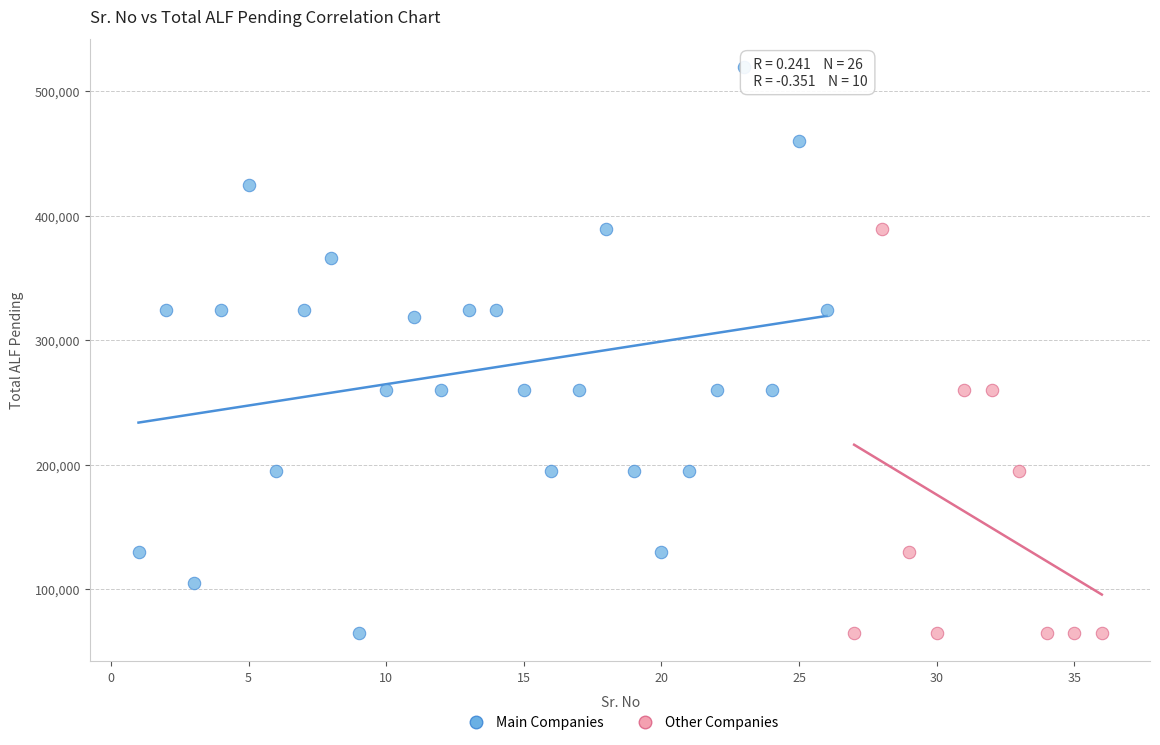

Which series has the largest Y range (max minus min)?

Main Companies